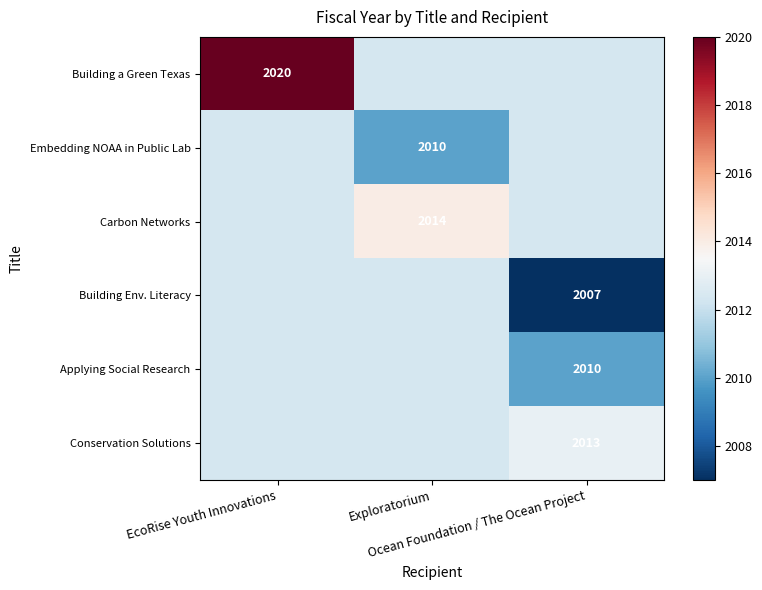

What is the difference between the maximum and minimum values in the Applying Social Research series?

2.3